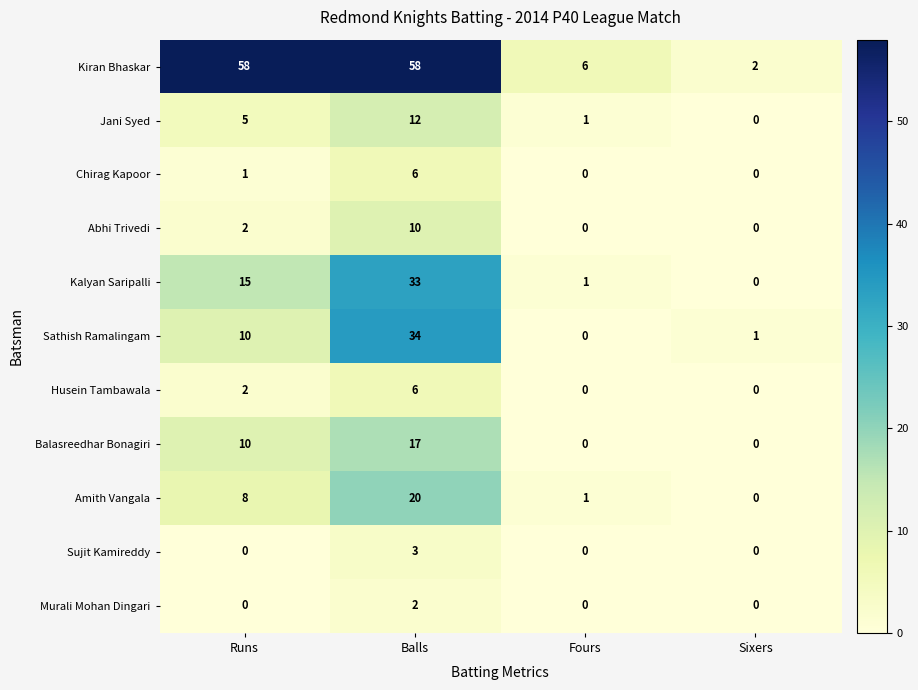

Rank the categories by Amith Vangala value from lowest to highest.

Sixers, Fours, Runs, Balls